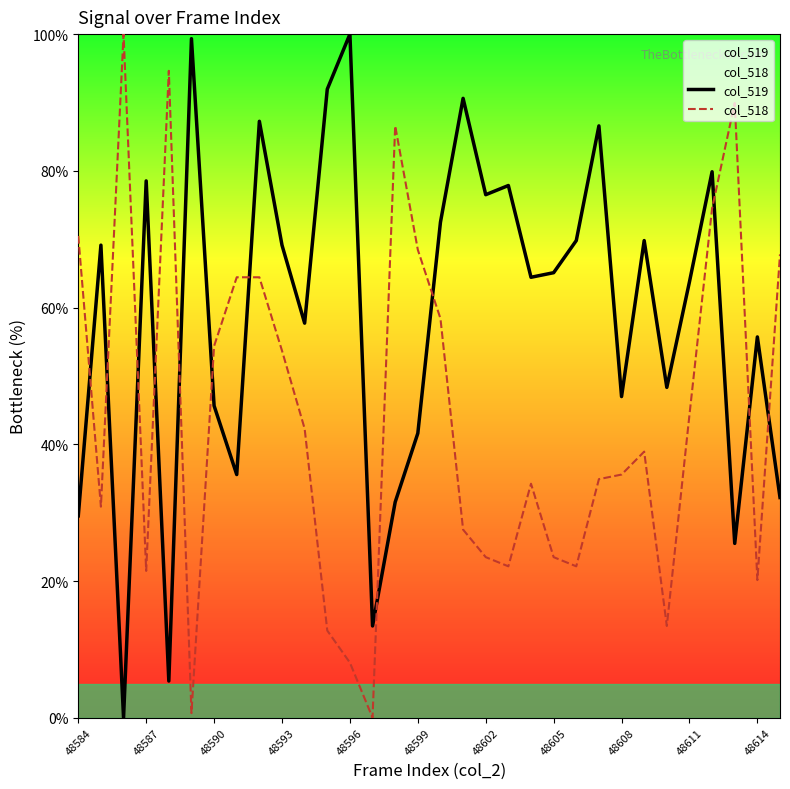

Which series has the largest total across all categories?

col_519